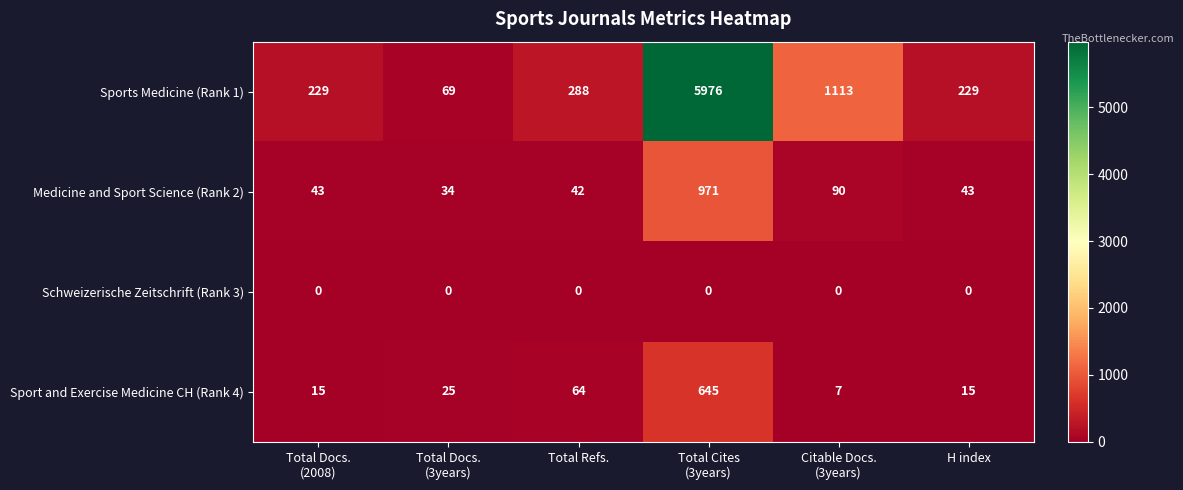

Which series has the widest spread of values?

Sports Medicine (Rank 1)